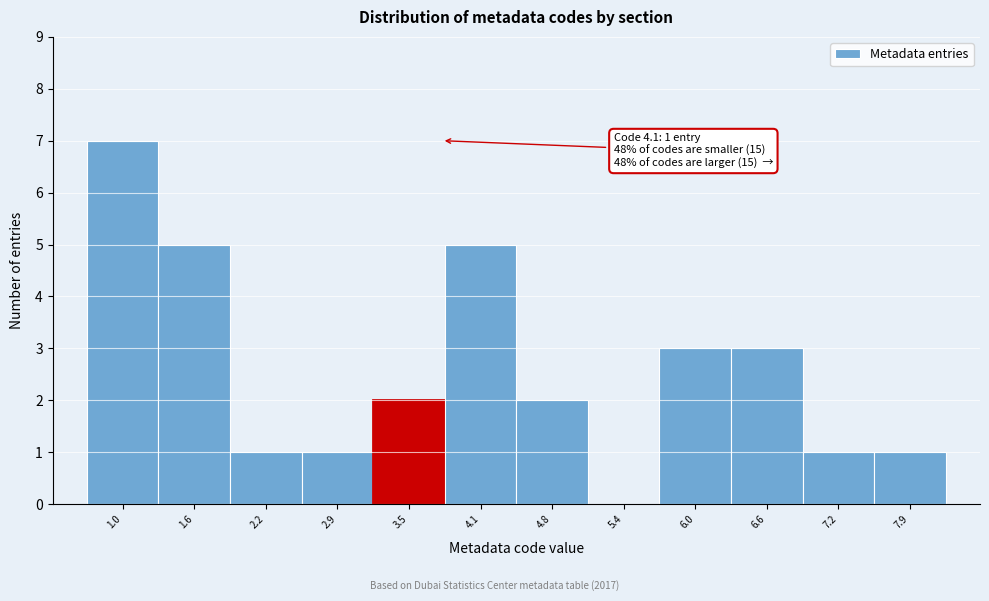

Reading right to left, list all the values displayed in this chart.

7.9=1	7.2=1	6.6=3	6.0=3	5.4=0	4.8=2	4.1=5	3.5=2	2.9=1	2.2=1	1.6=5	1.0=7